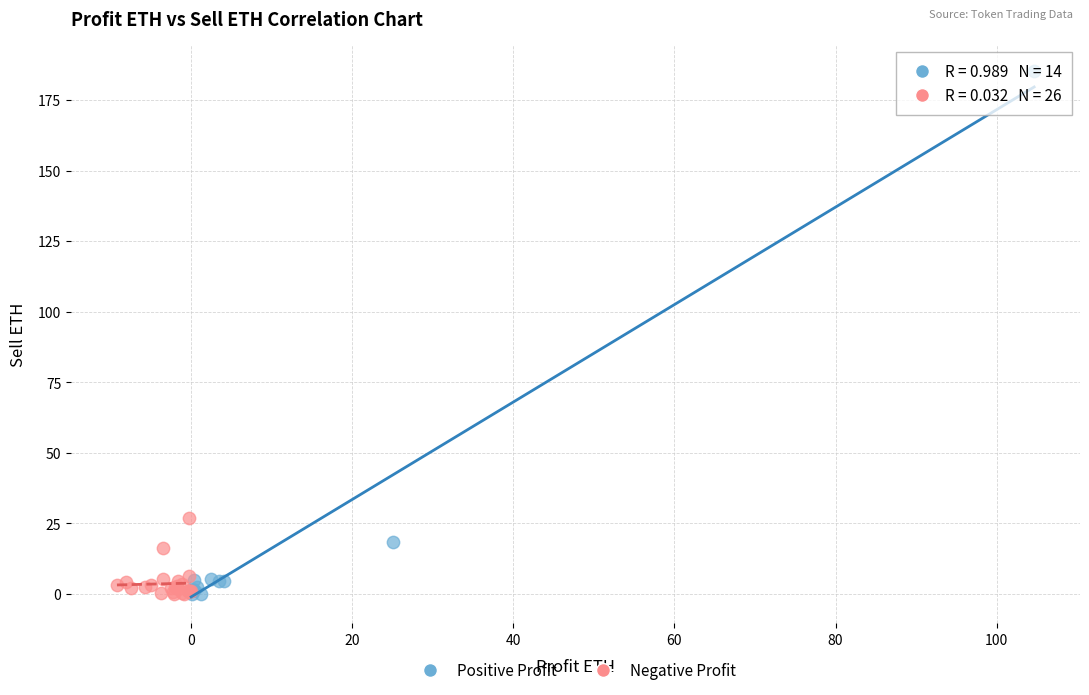

Which series has the widest spread of Y values?

Positive Profit